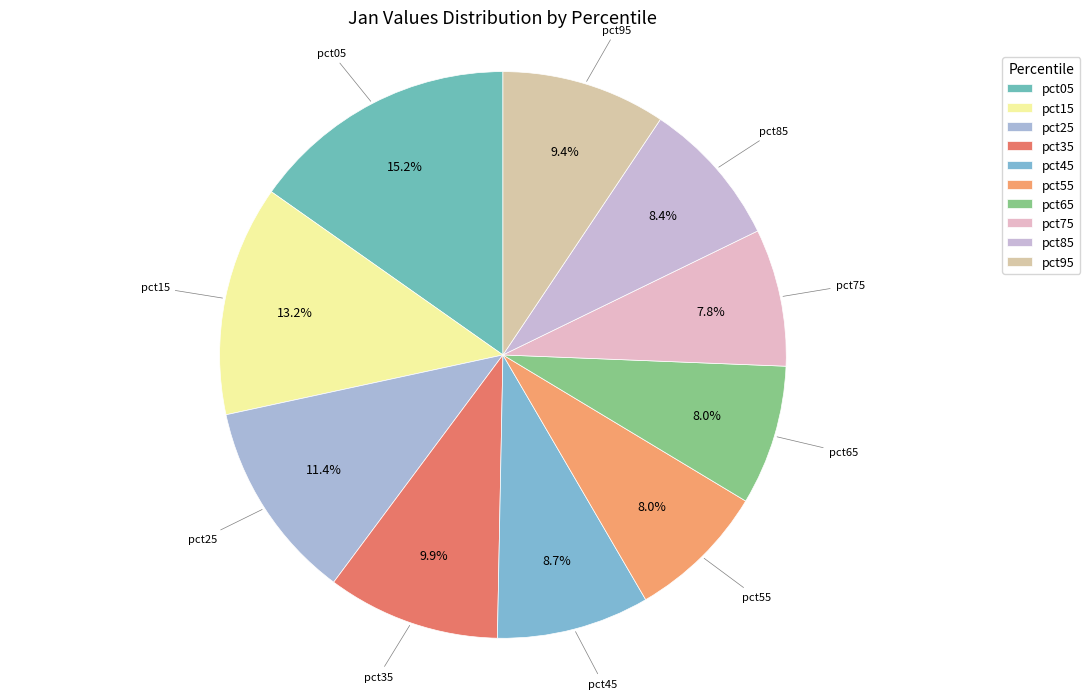

How many segments does this pie chart have?

10